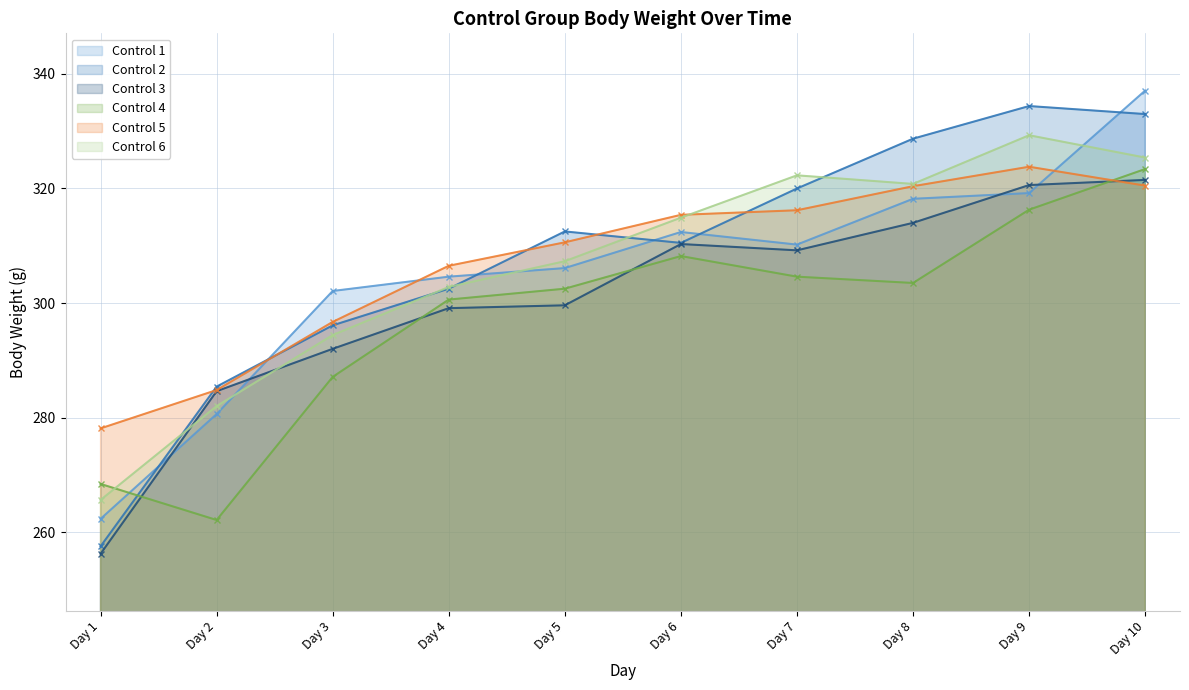

What is the value of the Control 5 point at the 6th from the left?

315.4